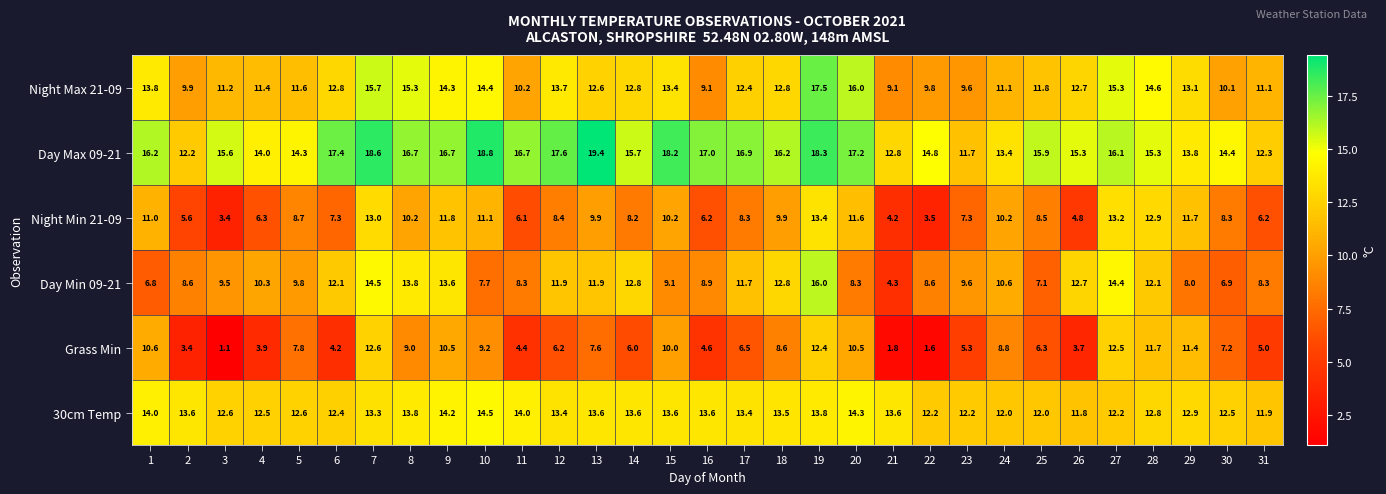

What is the maximum value for Grass Min?

12.6